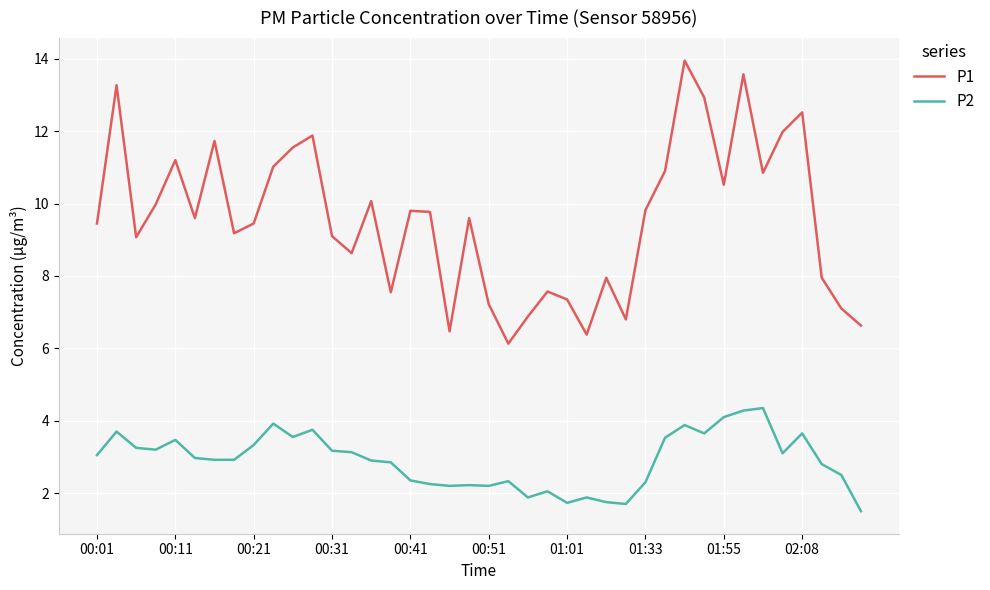

List the series in order of their overall mean, lowest first.

P2, P1